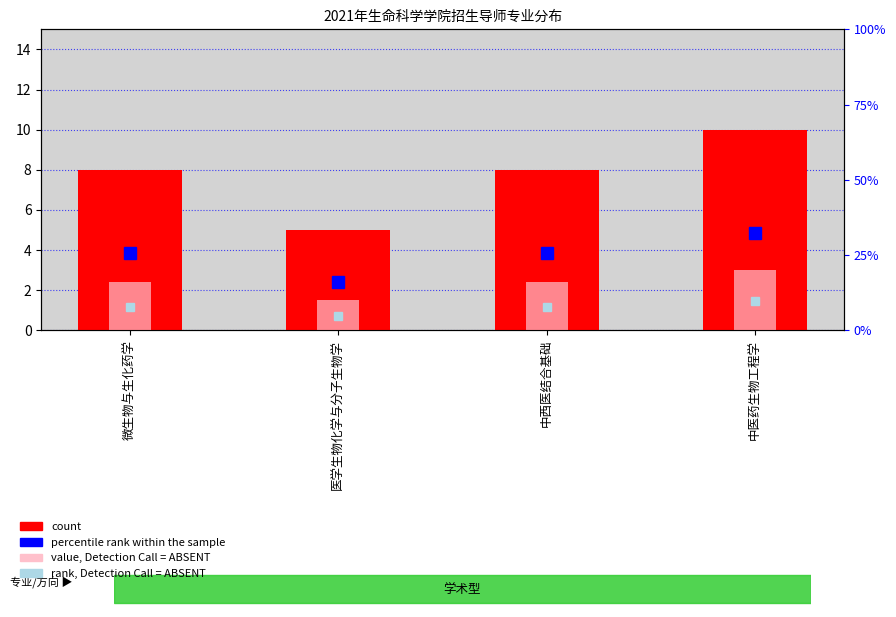

The count series shows 1.8 at 医学生物化学与分子生物学. True or false?

False